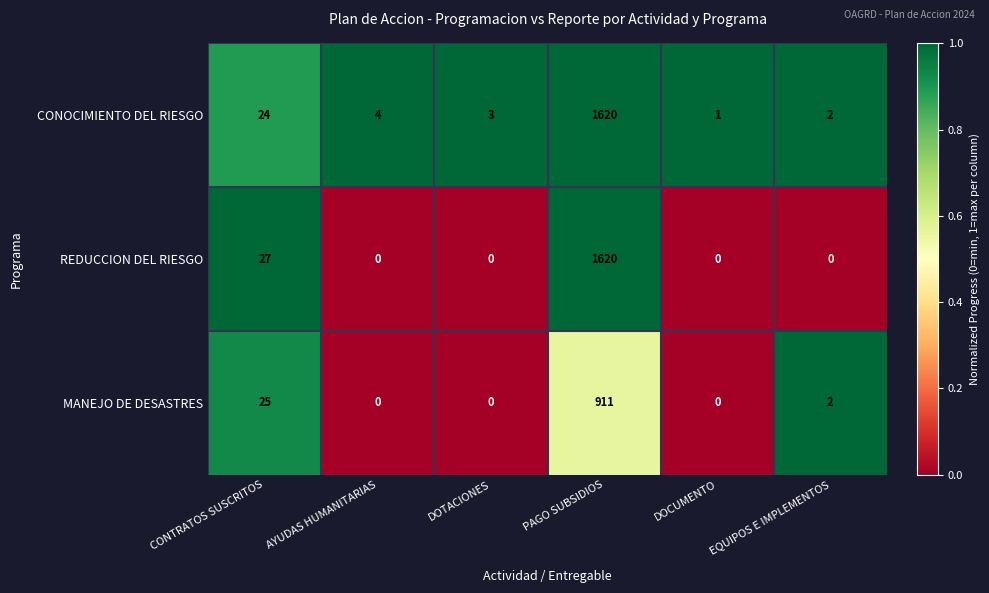

Reading left to right, list all the values displayed in this chart.

CONOCIMIENTO DEL RIESGO: CONTRATOS SUSCRITOS=24	AYUDAS HUMANITARIAS=4	DOTACIONES=3	PAGO SUBSIDIOS=1620	DOCUMENTO=1	EQUIPOS E IMPLEMENTOS=2
REDUCCION DEL RIESGO: CONTRATOS SUSCRITOS=27	AYUDAS HUMANITARIAS=0	DOTACIONES=0	PAGO SUBSIDIOS=1620	DOCUMENTO=0	EQUIPOS E IMPLEMENTOS=0
MANEJO DE DESASTRES: CONTRATOS SUSCRITOS=25	AYUDAS HUMANITARIAS=0	DOTACIONES=0	PAGO SUBSIDIOS=911	DOCUMENTO=0	EQUIPOS E IMPLEMENTOS=2